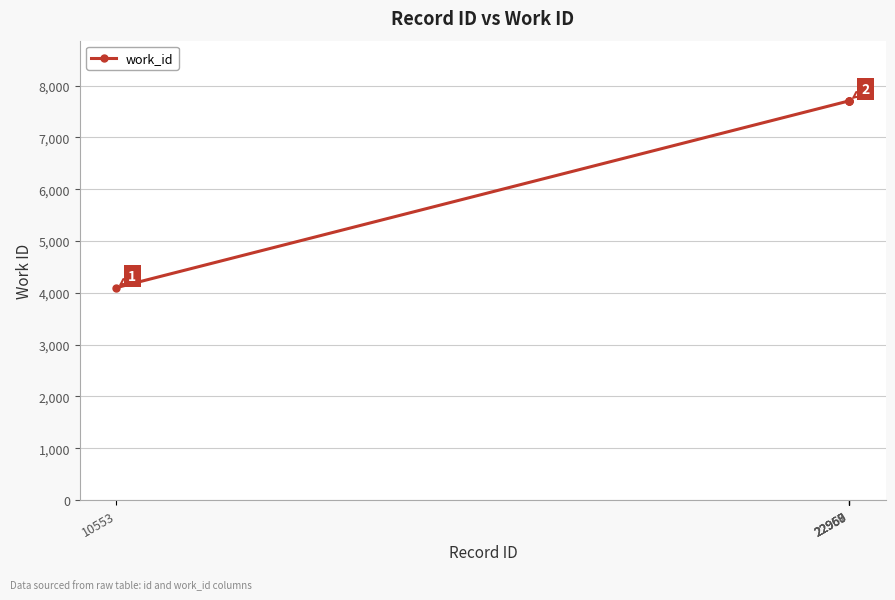

Count the number of categories in the chart.

5